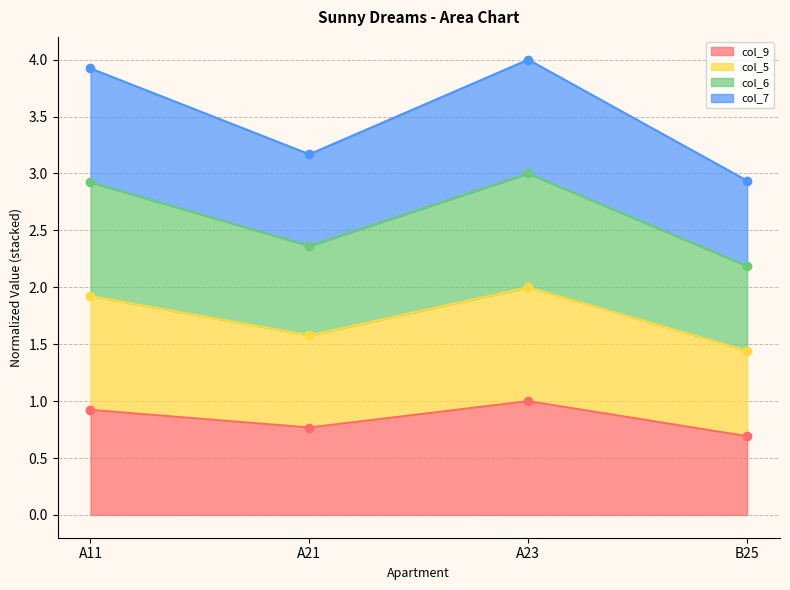

True or false: col_9 has a value of 0.8 at A21.

True